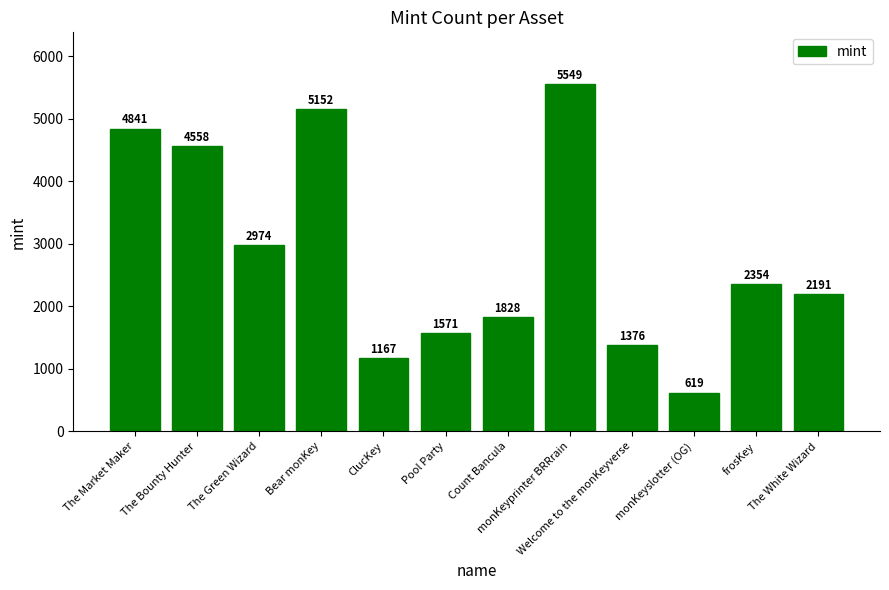

At which category does the chart reach its peak across all series?

monKeyprinter BRRrain